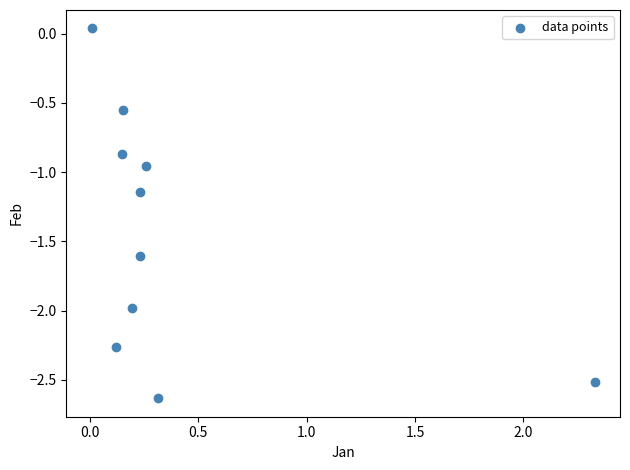

What is the average Y value?

-1.4